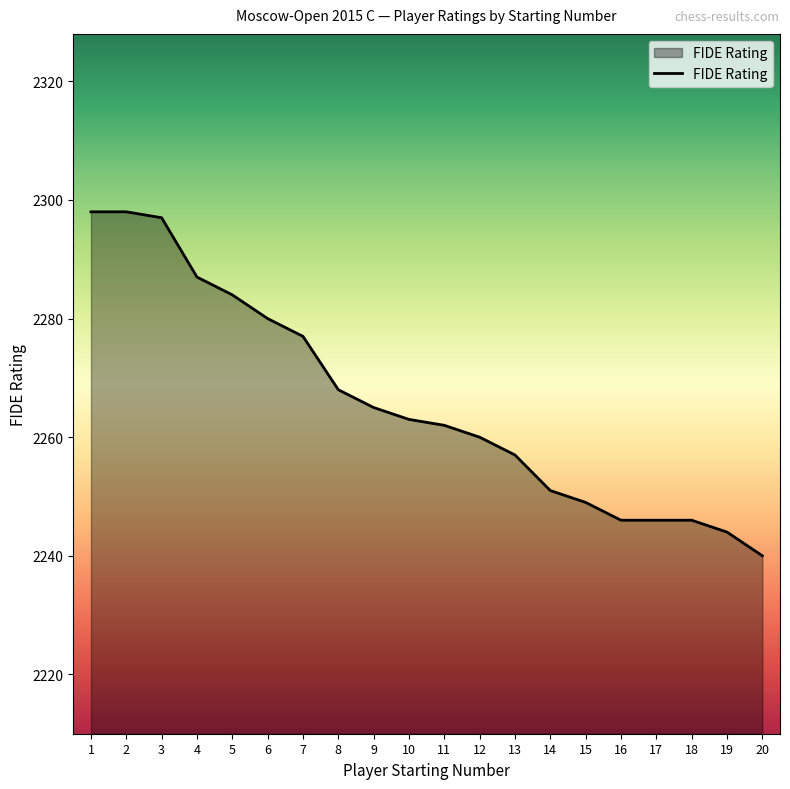

The value at 8 is 2268. True or false?

True